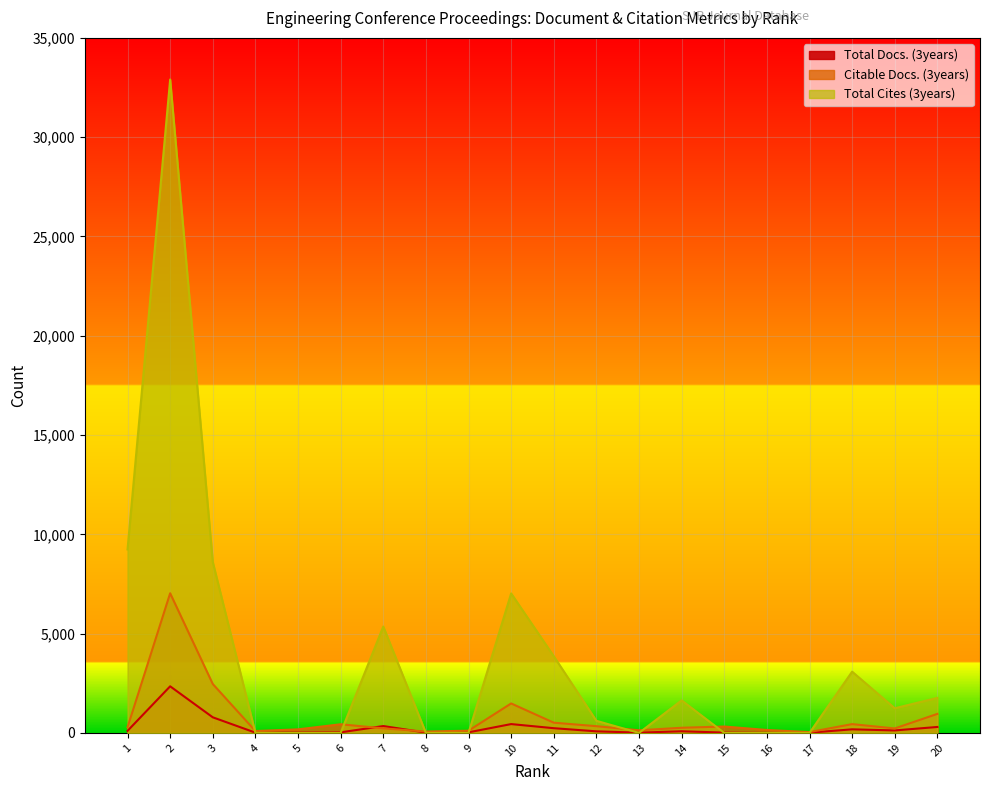

What is the value of the Citable Docs. (3years) point at the 11th from the left?

514